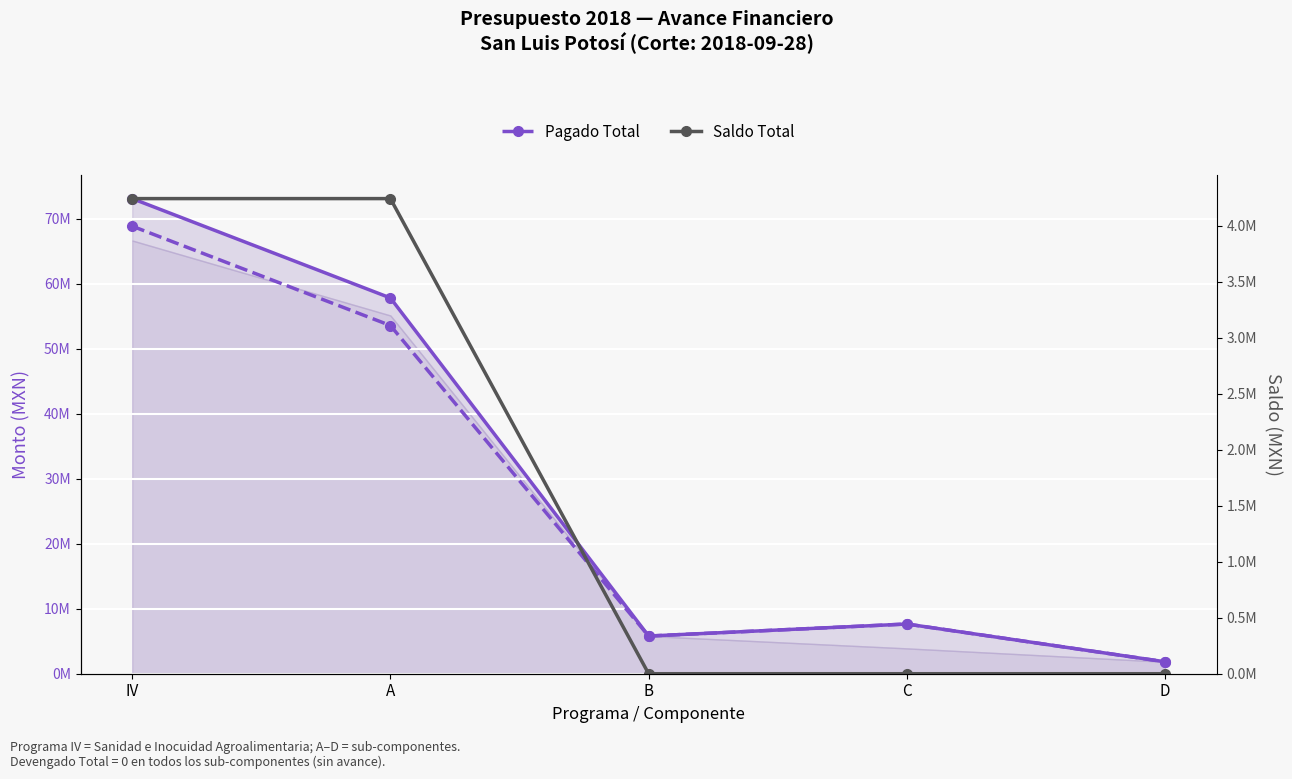

Reading left to right, what are all the values shown in this chart?

Radicado Total: 73116480	57827980	5800000	7650000	1838500
Pagado Total: 68874255	53585755	5800000	7650000	1838500
Saldo Total: 4242225	4242225	0	0	0